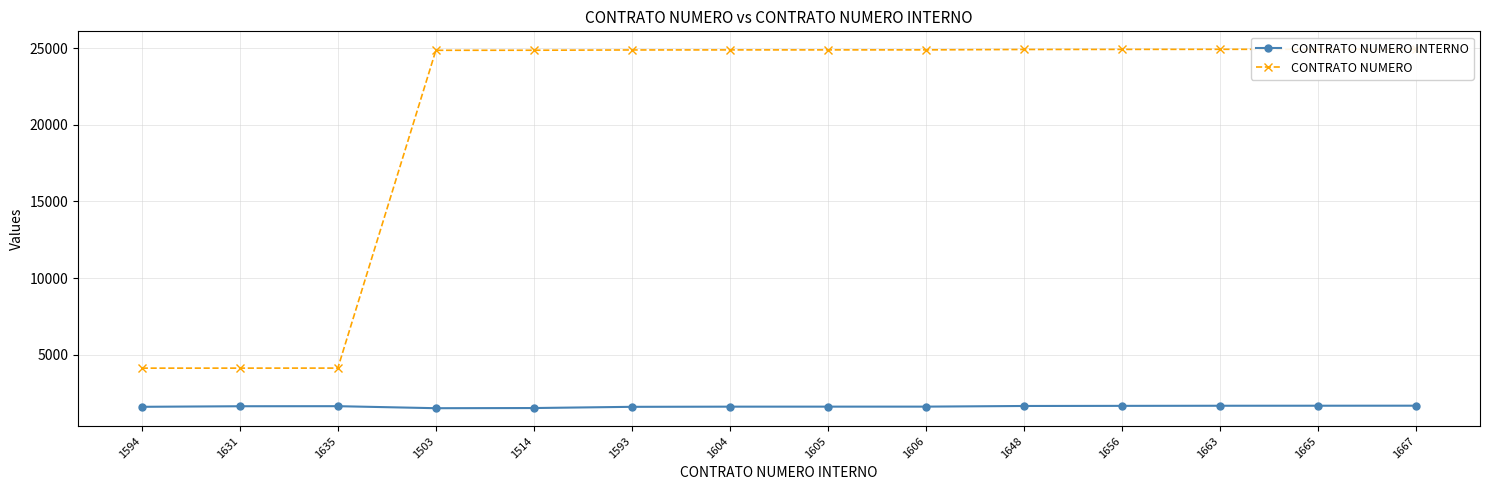

Read the CONTRATO NUMERO value at 1606, to the nearest 10.

24900